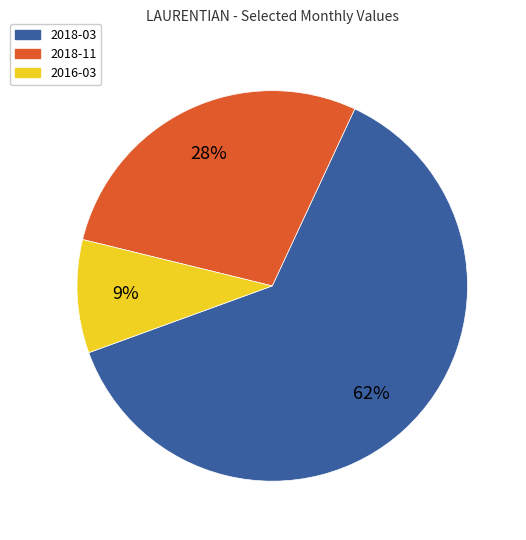

Does 2018-03 account for over 50% of the chart?

Yes